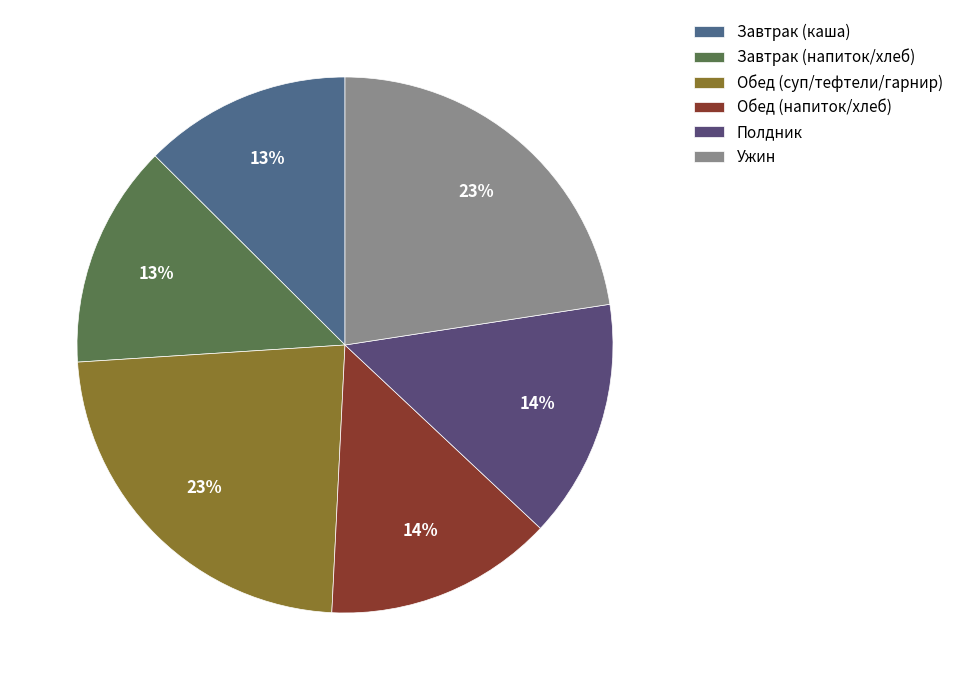

To the nearest percent, what is the average slice percentage?

17%